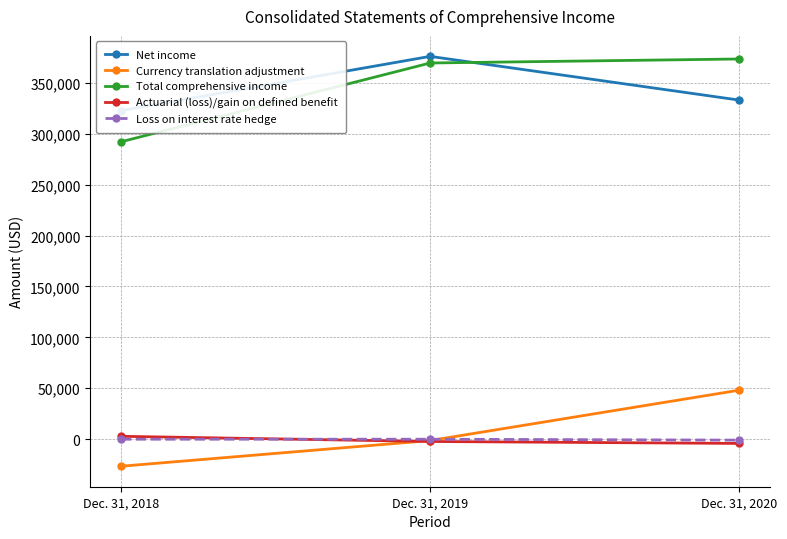

Where is Loss on interest rate hedge nearest to the value -452?

Dec. 31, 2018